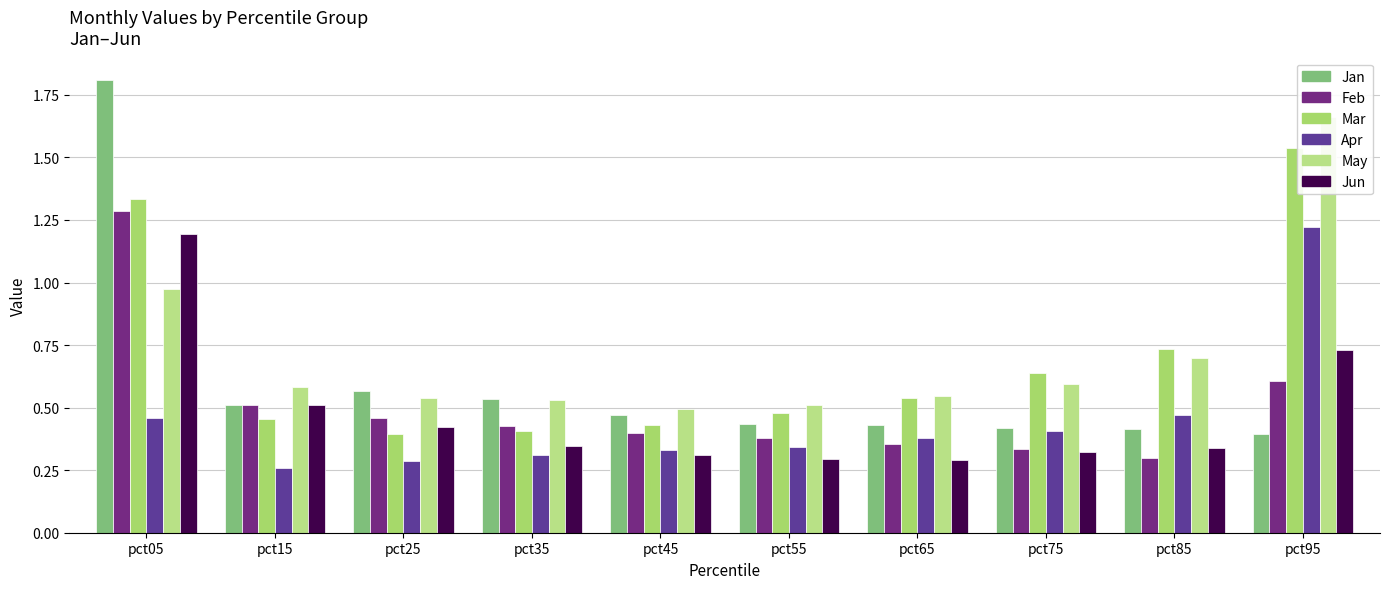

Reading left to right, transcribe all the data shown in this chart.

Jan: pct05=1.8	pct15=0.5	pct25=0.6	pct35=0.5	pct45=0.5	pct55=0.4	pct65=0.4	pct75=0.4	pct85=0.4	pct95=0.4
Feb: pct05=1.3	pct15=0.5	pct25=0.5	pct35=0.4	pct45=0.4	pct55=0.4	pct65=0.4	pct75=0.3	pct85=0.3	pct95=0.6
Mar: pct05=1.3	pct15=0.5	pct25=0.4	pct35=0.4	pct45=0.4	pct55=0.5	pct65=0.5	pct75=0.6	pct85=0.7	pct95=1.5
Apr: pct05=0.5	pct15=0.3	pct25=0.3	pct35=0.3	pct45=0.3	pct55=0.3	pct65=0.4	pct75=0.4	pct85=0.5	pct95=1.2
May: pct05=1.0	pct15=0.6	pct25=0.5	pct35=0.5	pct45=0.5	pct55=0.5	pct65=0.5	pct75=0.6	pct85=0.7	pct95=1.7
Jun: pct05=1.2	pct15=0.5	pct25=0.4	pct35=0.3	pct45=0.3	pct55=0.3	pct65=0.3	pct75=0.3	pct85=0.3	pct95=0.7